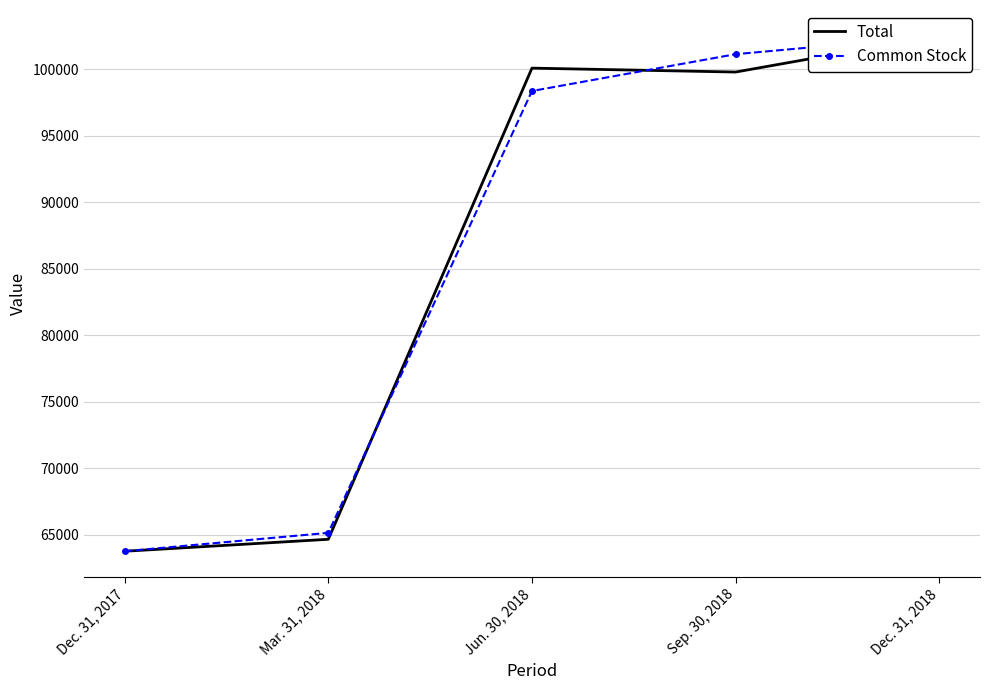

Where do Total and Common Stock first cross each other?

Mar. 31, 2018 and Jun. 30, 2018